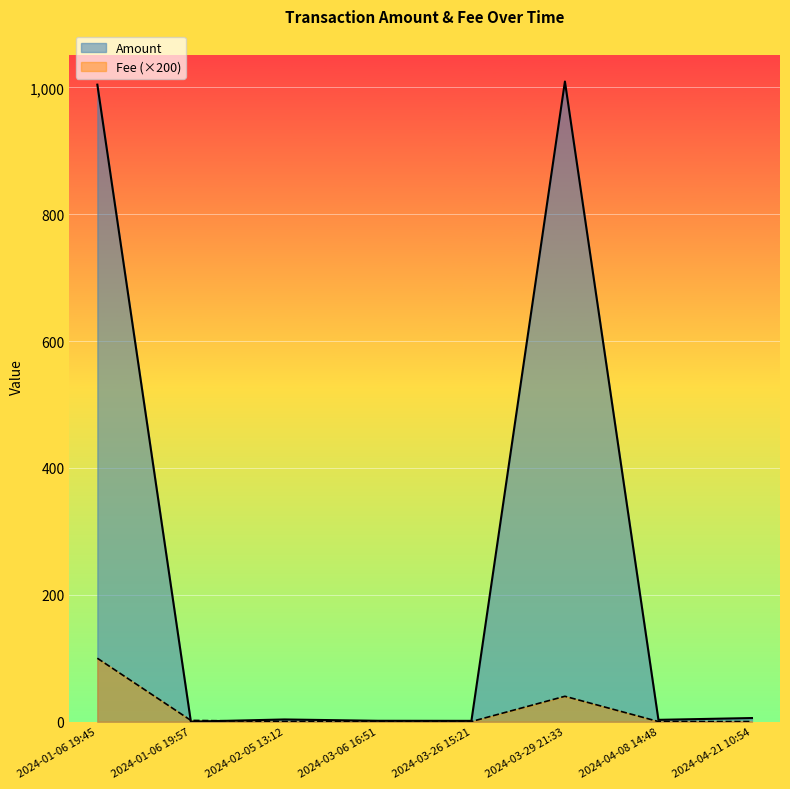

Count the number of data series in this chart.

2